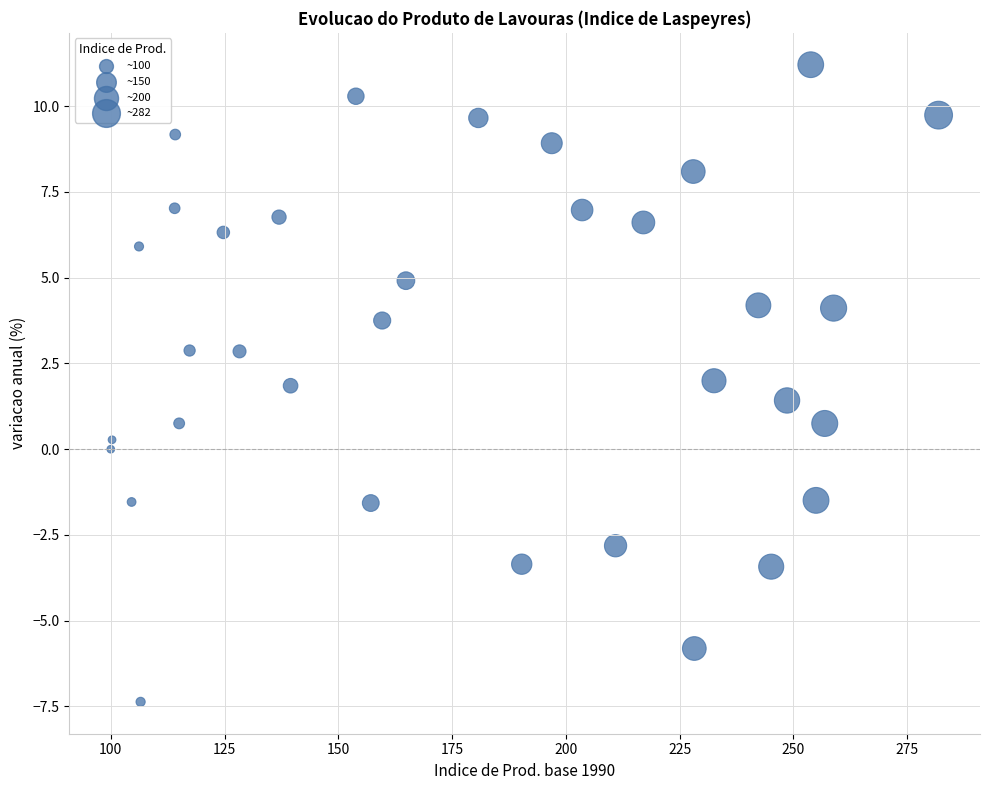

What is the range of Y values (max minus min)?

18.6